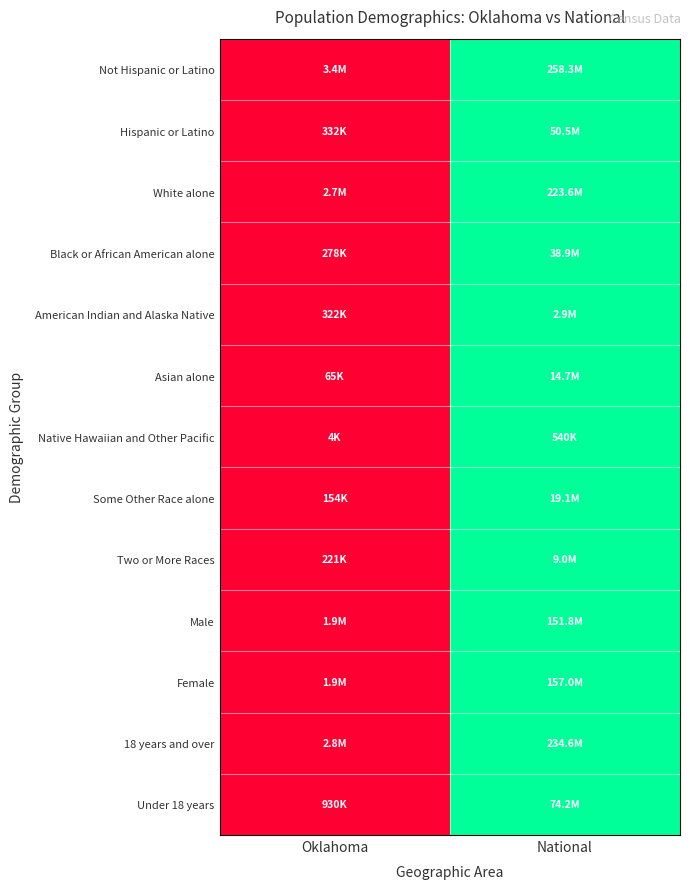

Which series has the largest range (max minus min)?

Not Hispanic or Latino